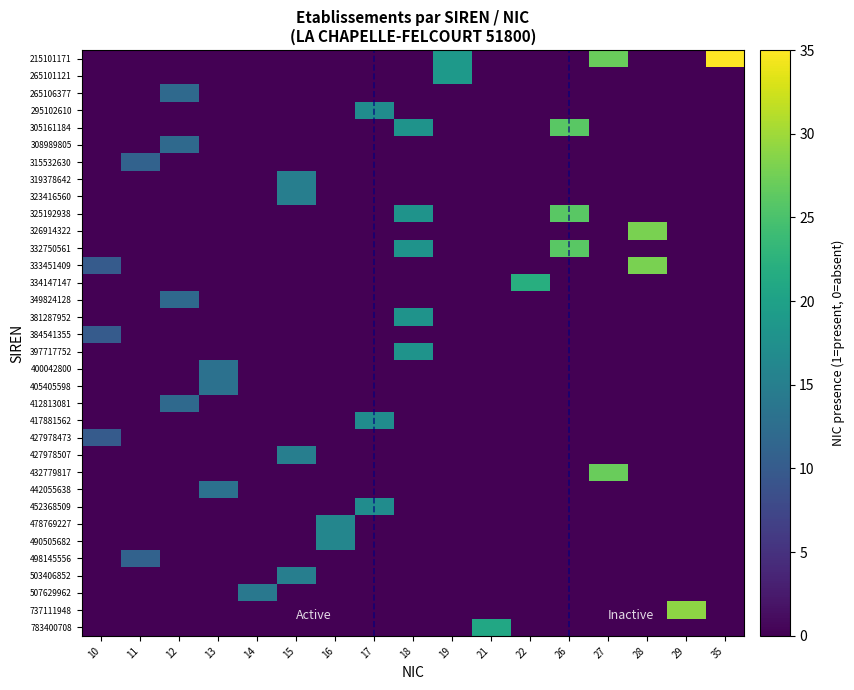

At which category is the sum across all series the highest?

18